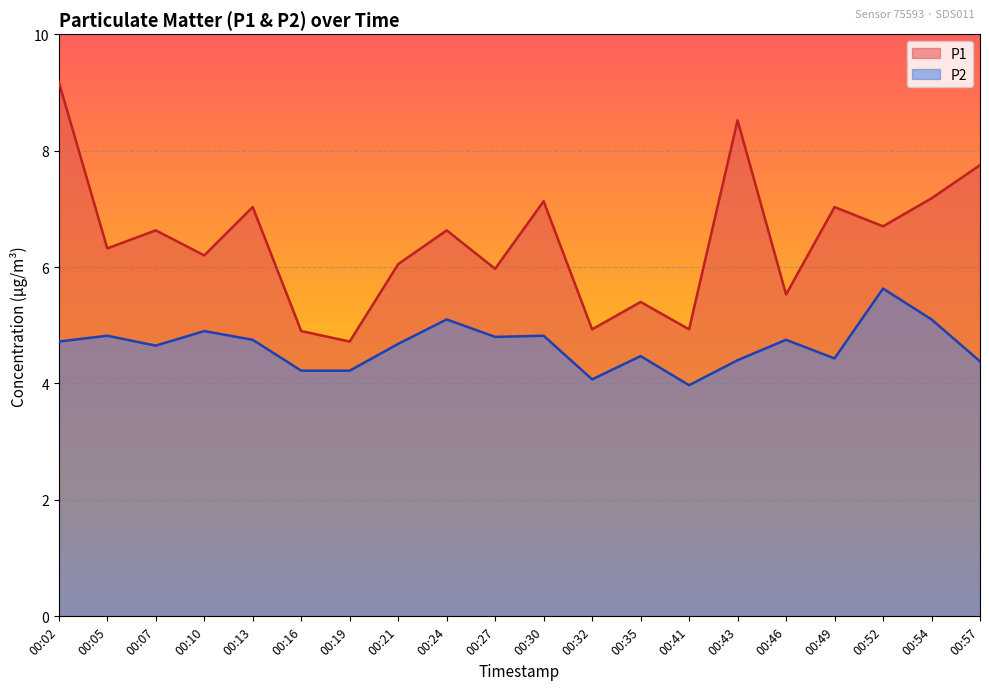

Reading left to right, list all the values displayed in this chart.

P1: 9.2	6.3	6.6	6.2	7.0	4.9	4.7	6.0	6.6	6.0	7.1	4.9	5.4	4.9	8.5	5.5	7.0	6.7	7.2	7.8
P2: 4.7	4.8	4.7	4.9	4.8	4.2	4.2	4.7	5.1	4.8	4.8	4.1	4.5	4.0	4.4	4.8	4.4	5.6	5.1	4.4